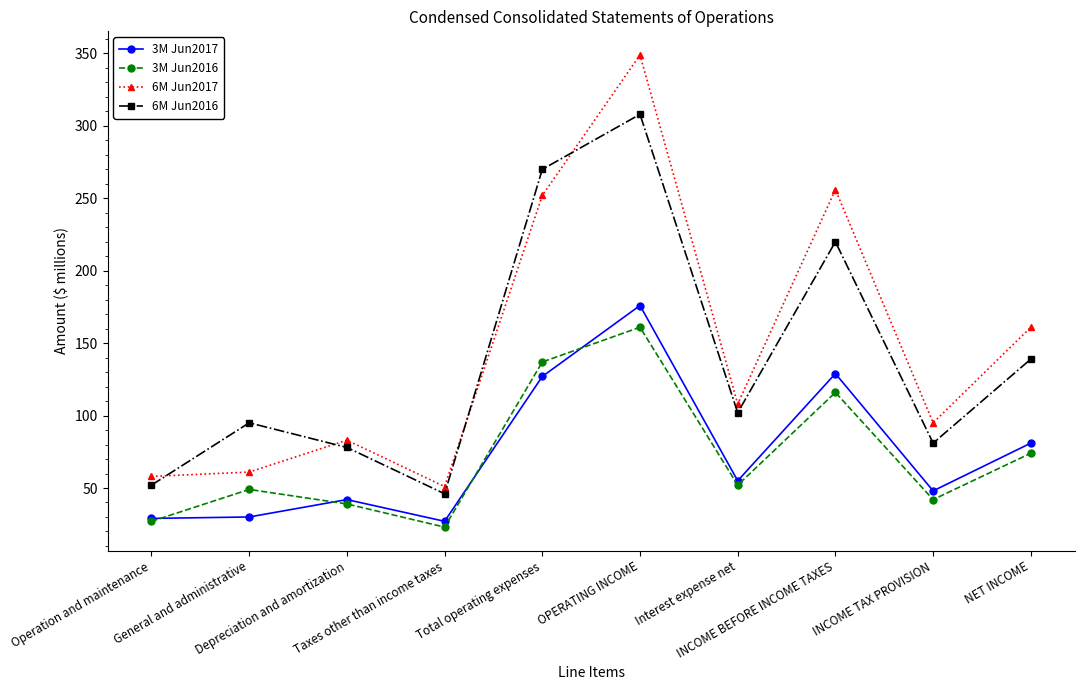

True or false: 6M Jun2016 and 3M Jun2016 intersect in this chart.

False